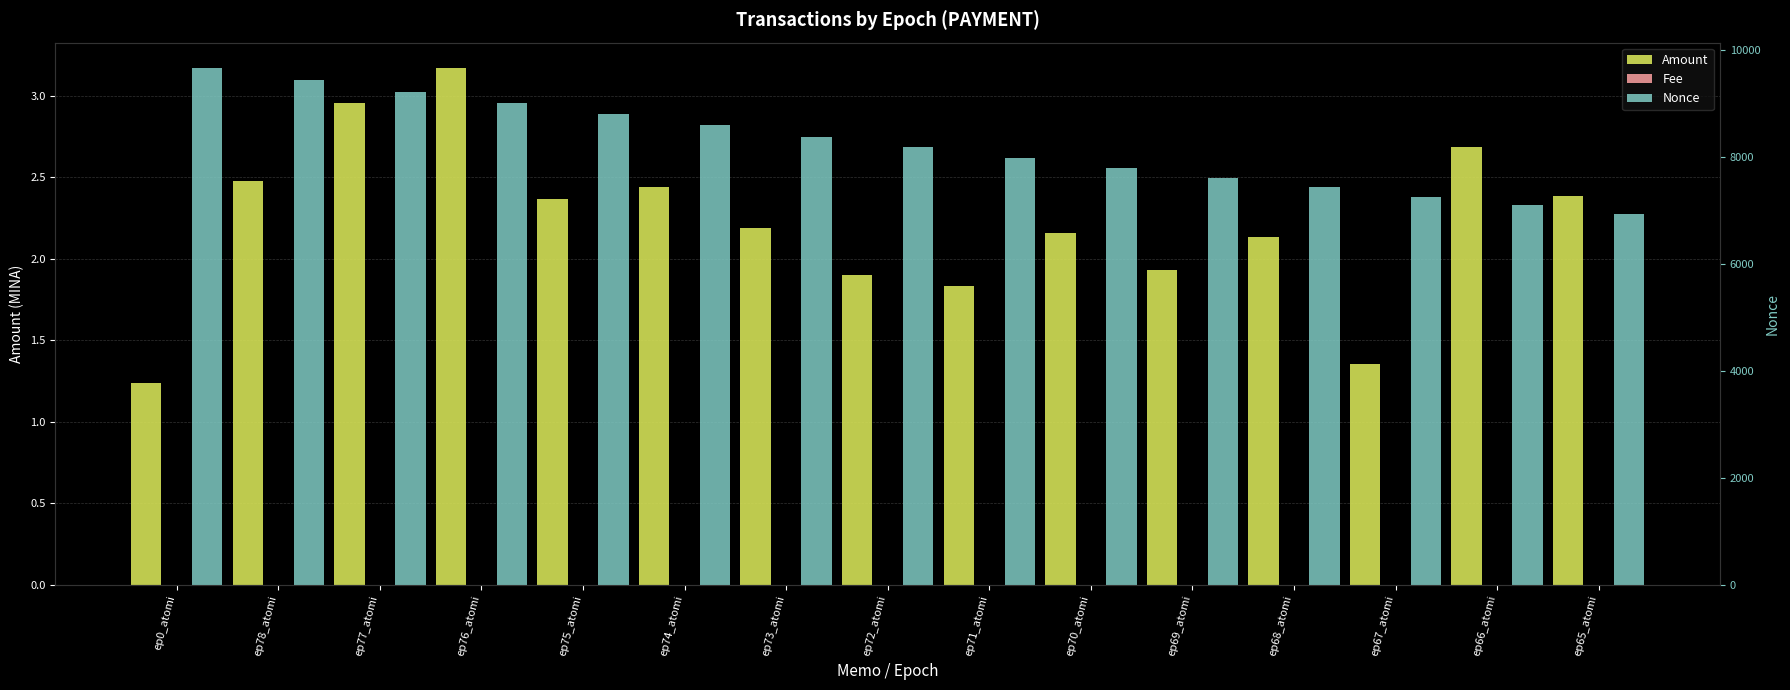

At which category is the sum across all series the highest?

ep0_atomi